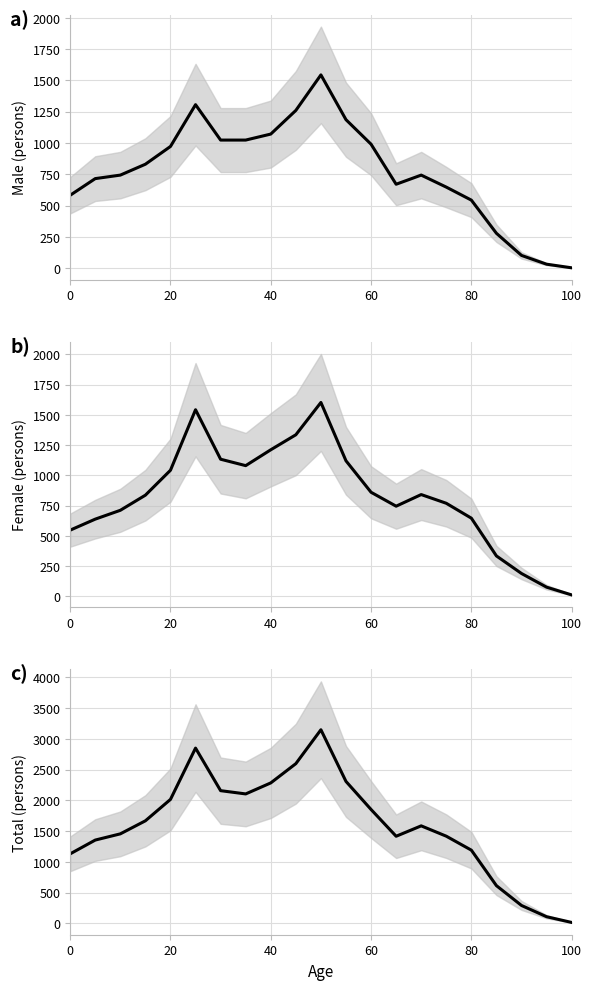

What is the highest value of the Female series?

1602